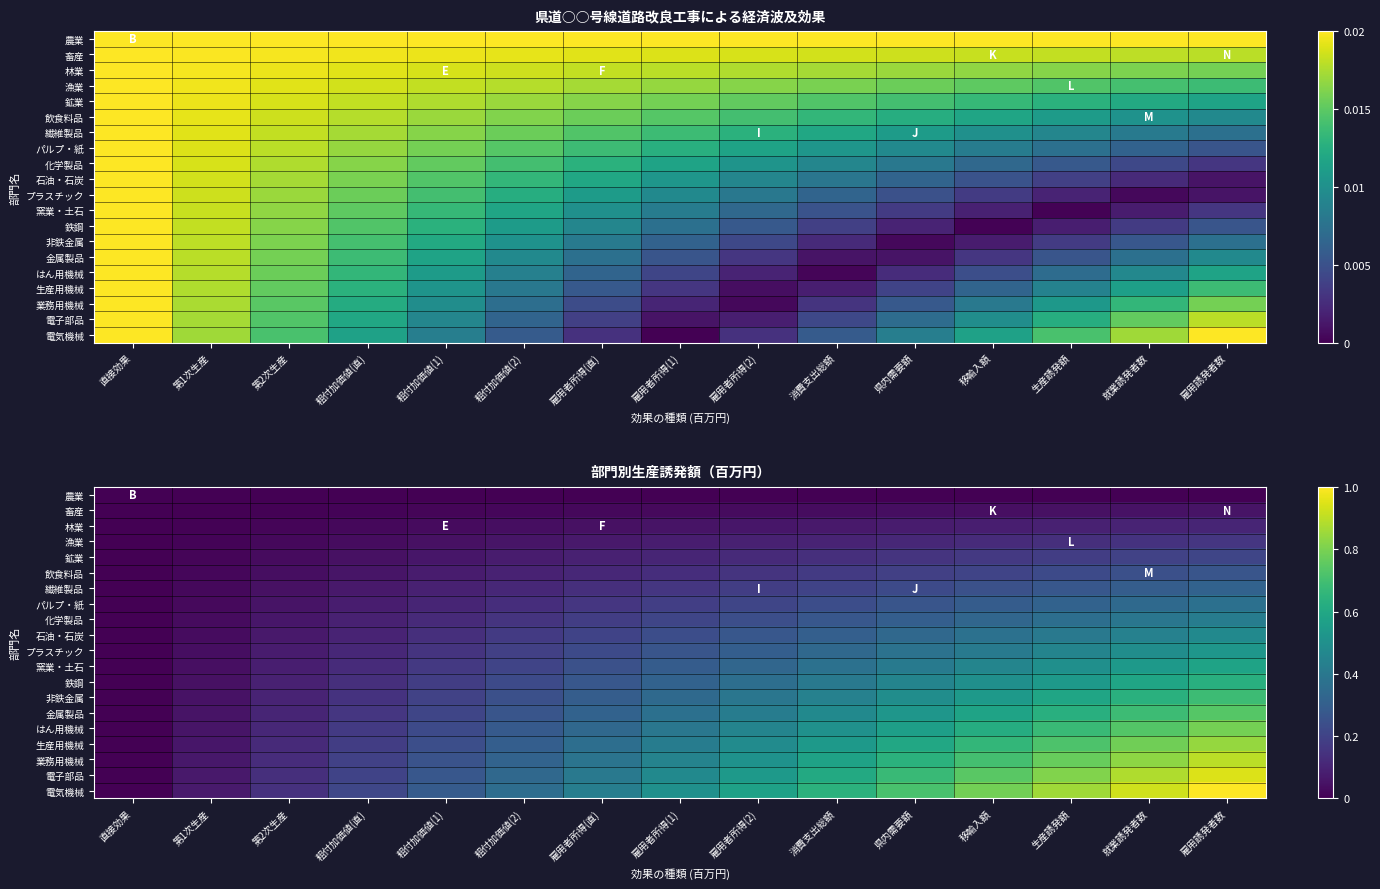

Which label corresponds to the smallest value in the chart?

直接効果